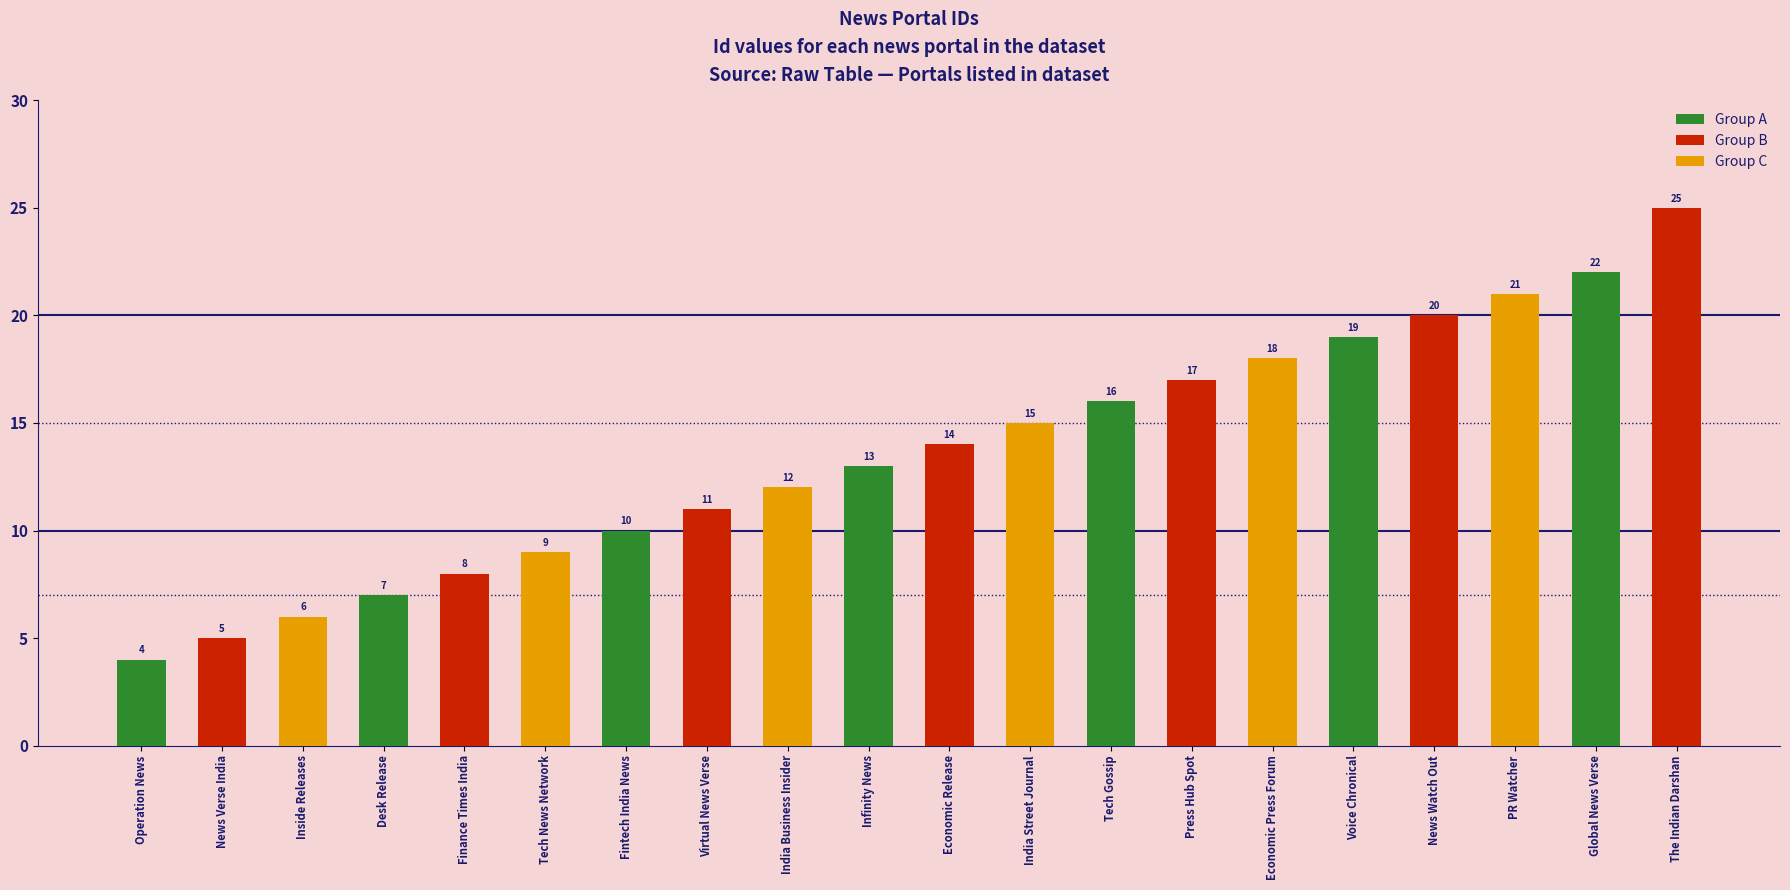

What is the difference between the maximum and minimum values?

21